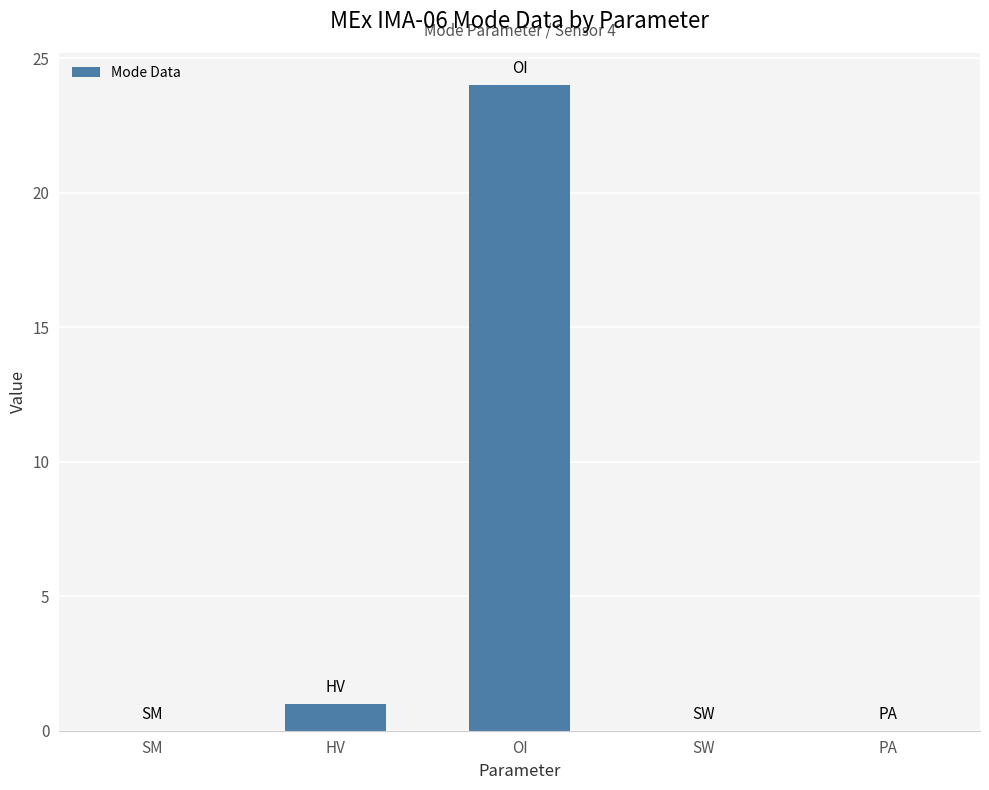

What is the change in value from HV to OI?

+23